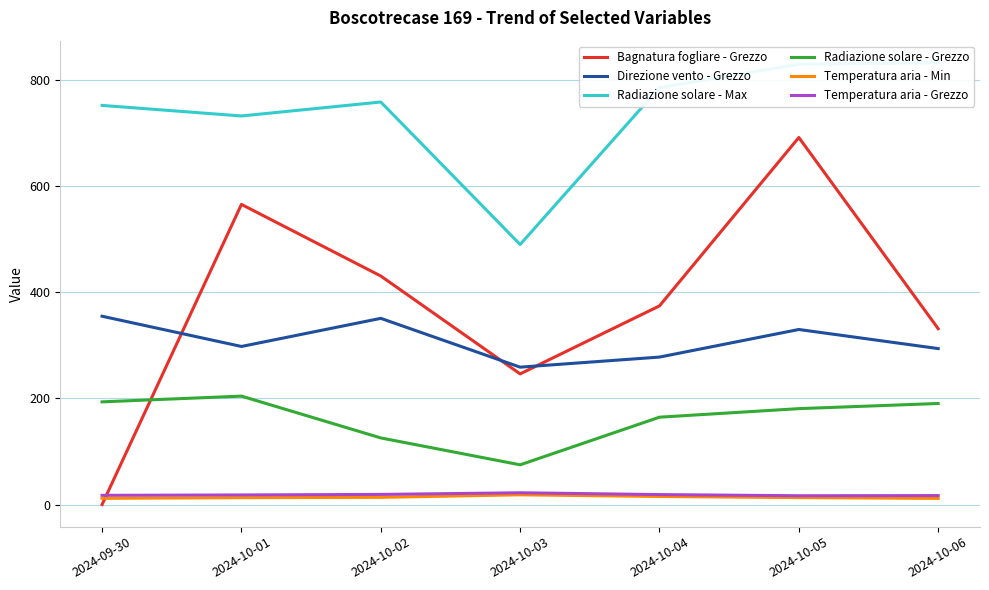

What is the label of the 4th point from the left?

2024-10-03